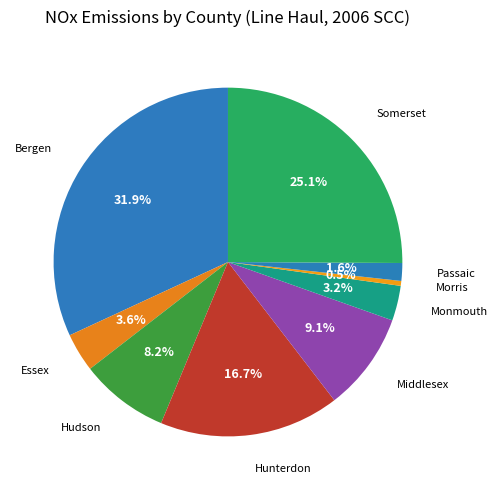

How many segments does this pie chart have?

9